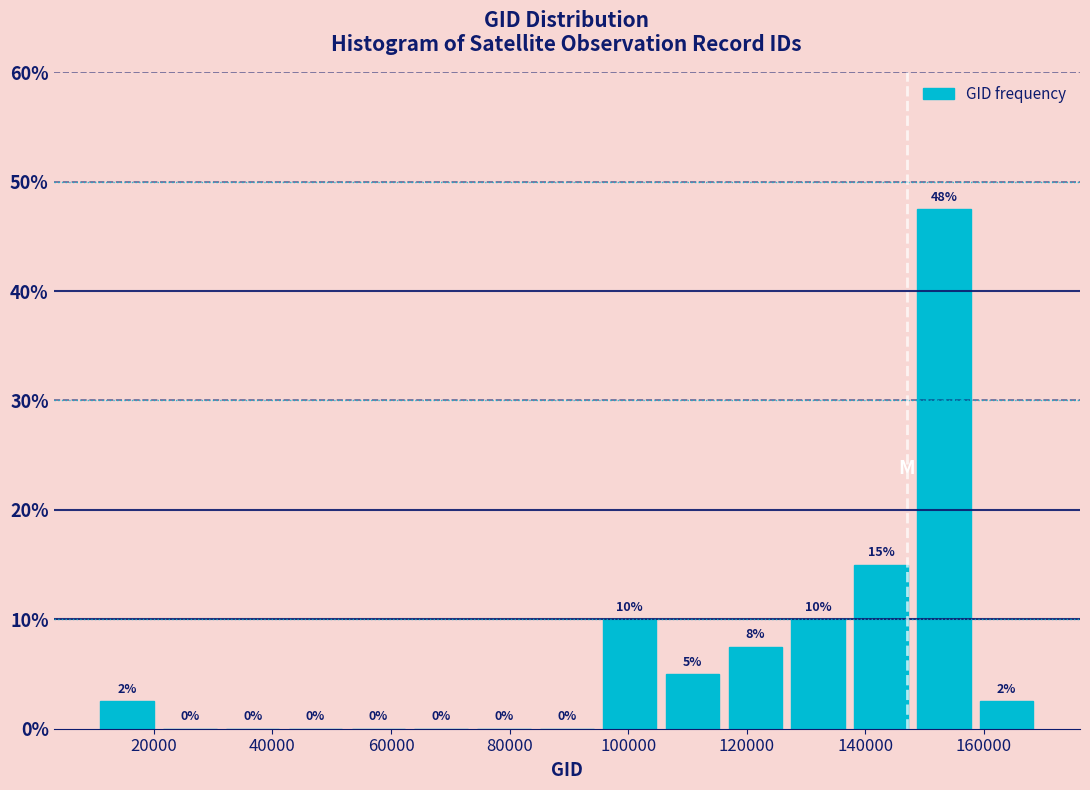

Which range on the x-axis has the tallest bar?

148000 to 158000